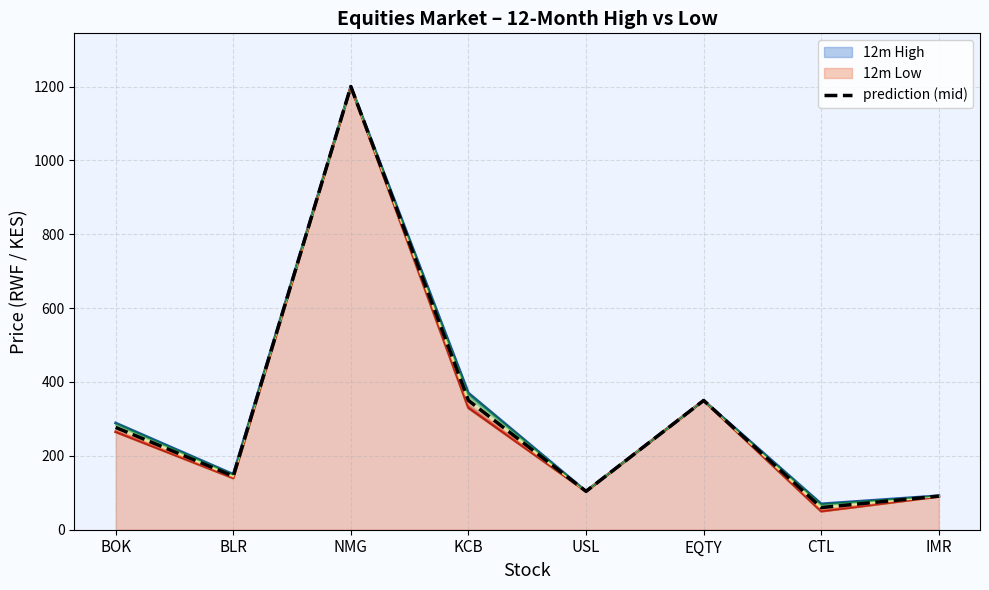

The chart shows a value of 181 at USL. True or false?

False